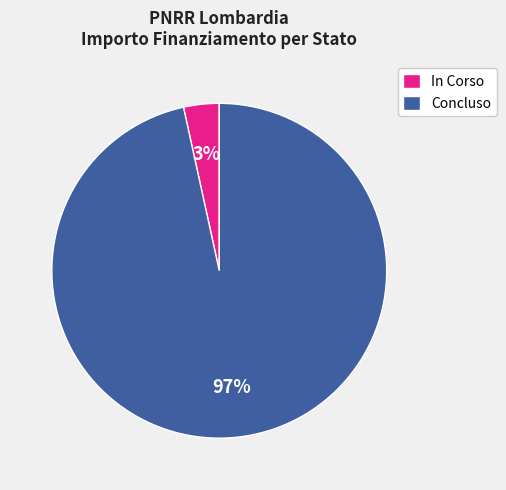

Which category has the biggest portion of the pie?

Concluso